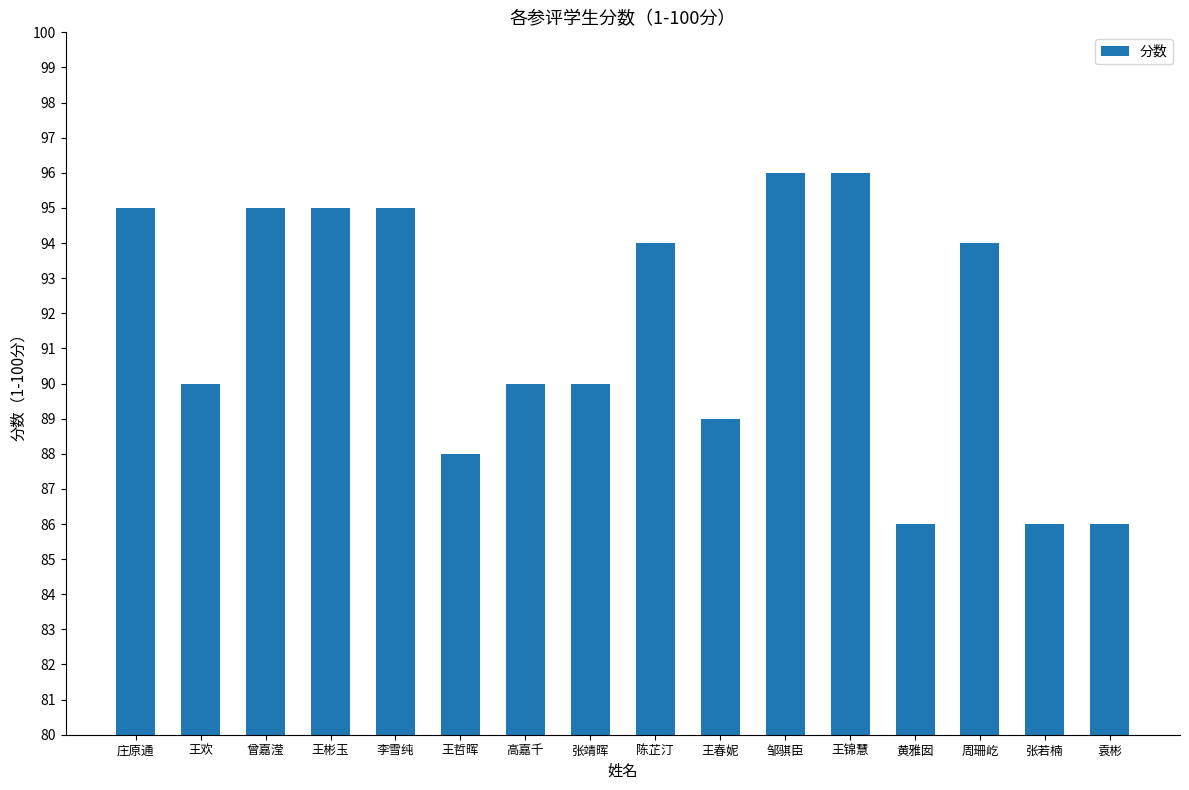

What is the ratio of the value at 曾嘉滢 to the value at 王彬玉?

1.0